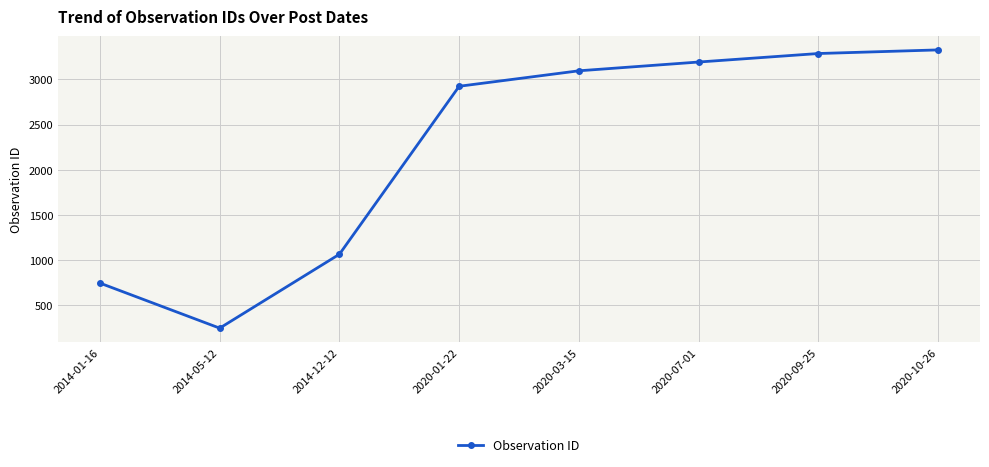

How many categories are shown in the chart?

8